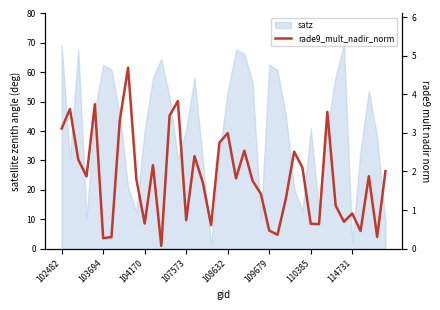

What is the maximum value shown in the chart?

4.7